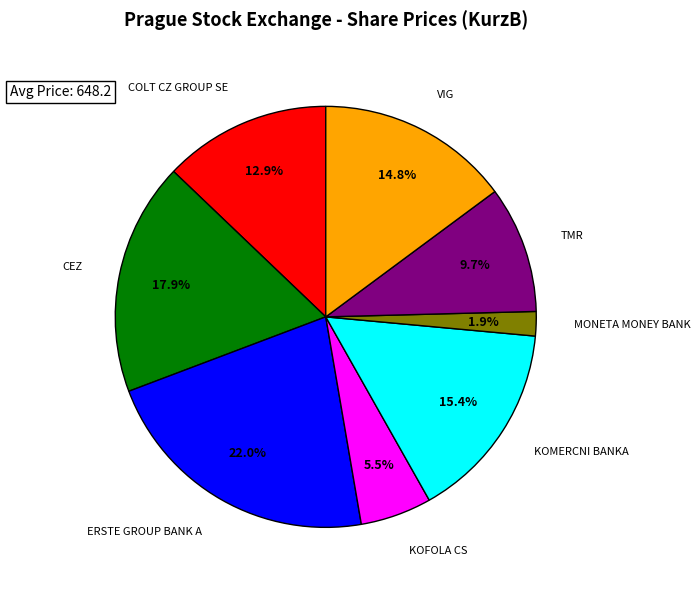

To the nearest percent, what is the difference between the largest and smallest slice percentages?

20%